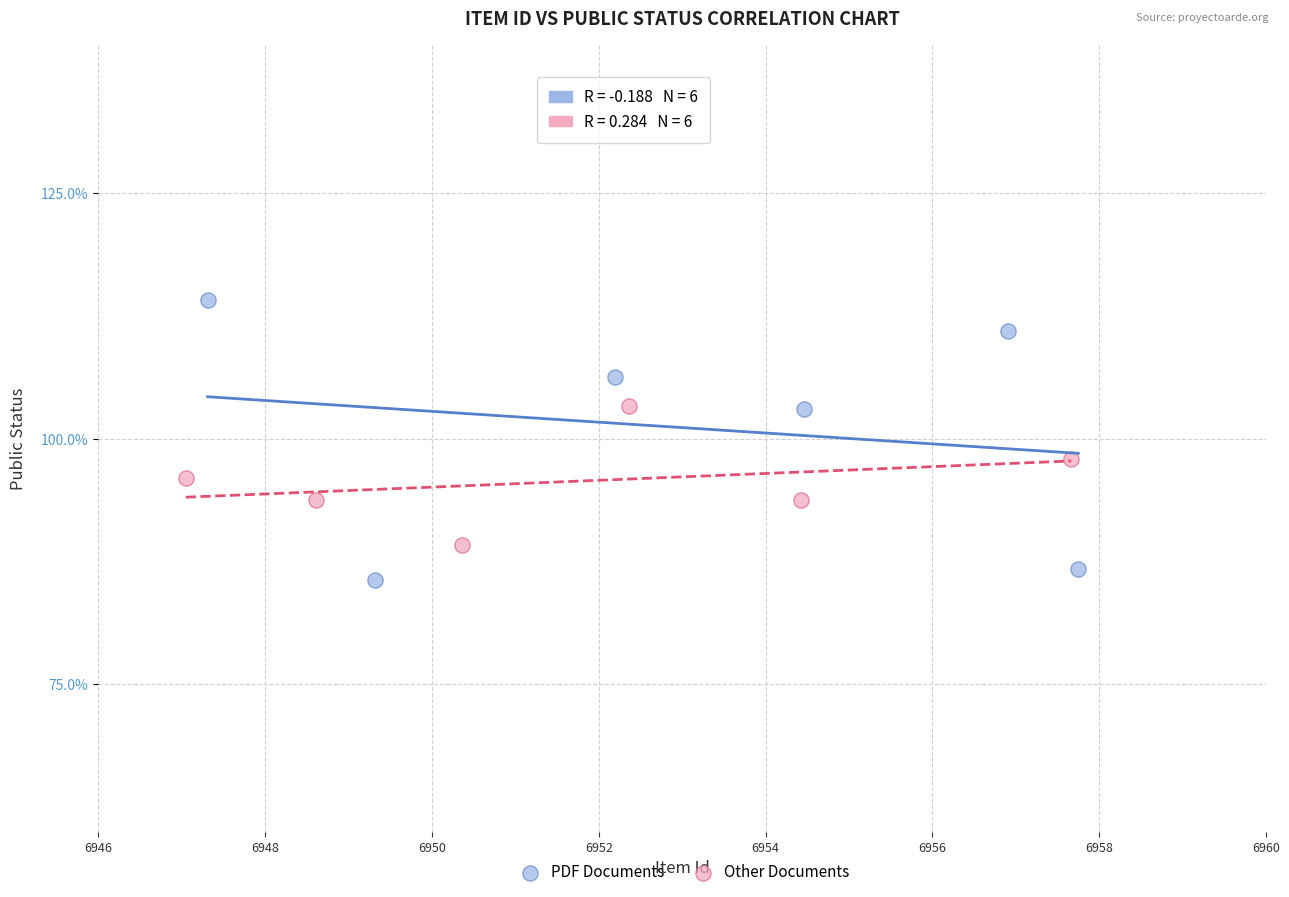

Which series has the widest spread of Y values?

PDF Documents